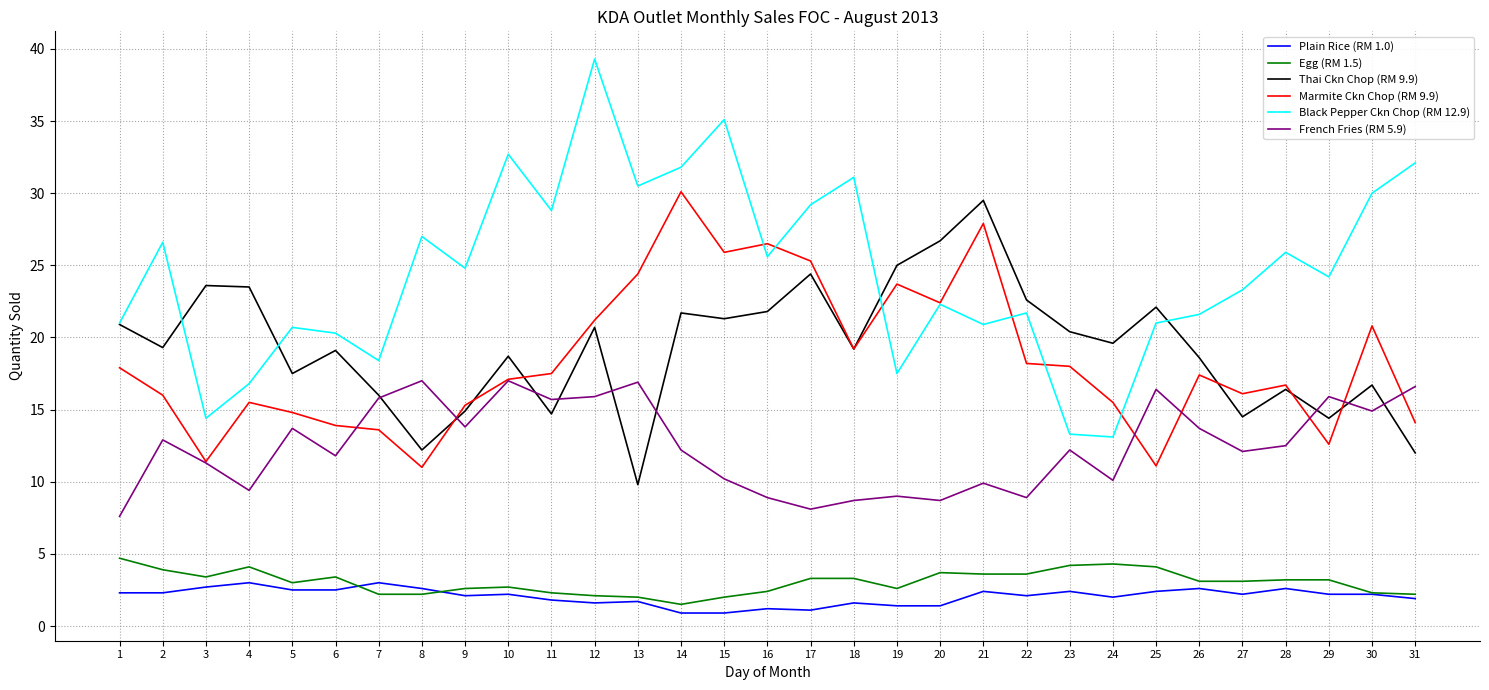

What is the total value across all series at 8?

72.0